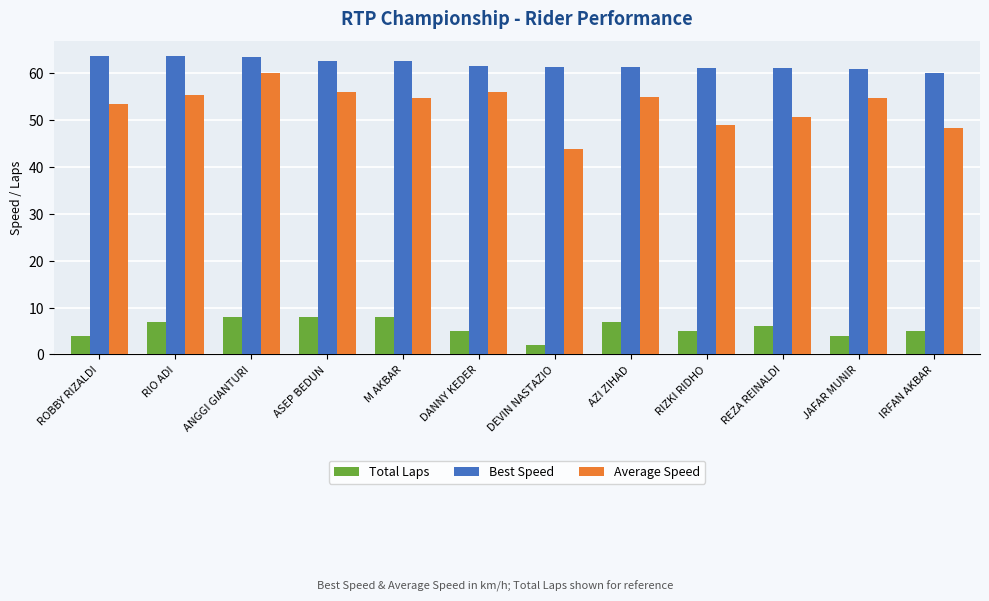

The value of Total Laps at ROBBY RIZALDI is 4.0. True or false?

True